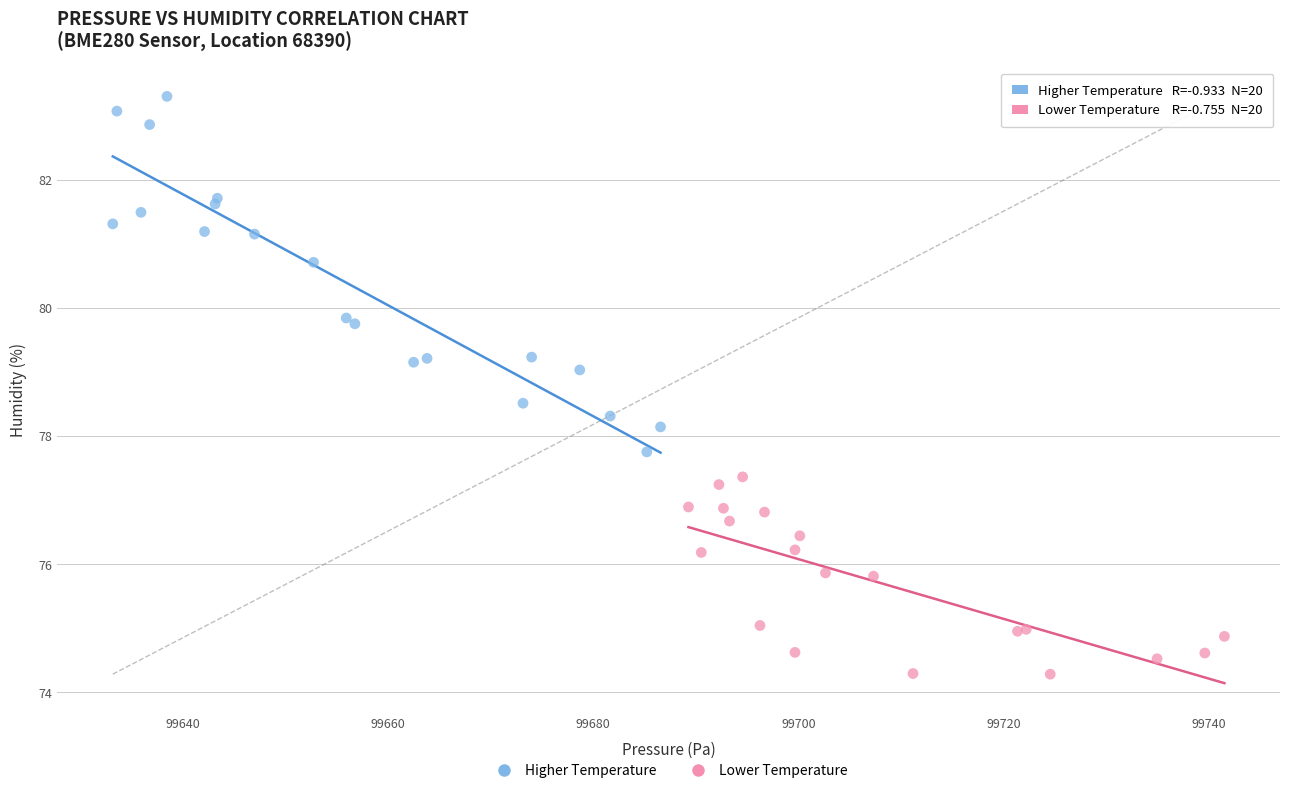

Which series reaches the minimum Y coordinate?

Lower Temperature